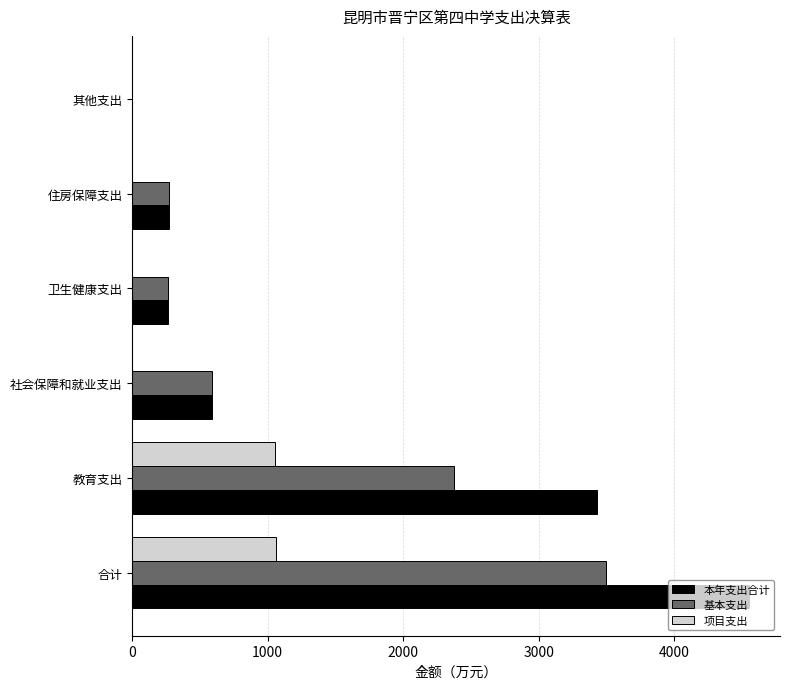

How many categories are shown in the chart?

6